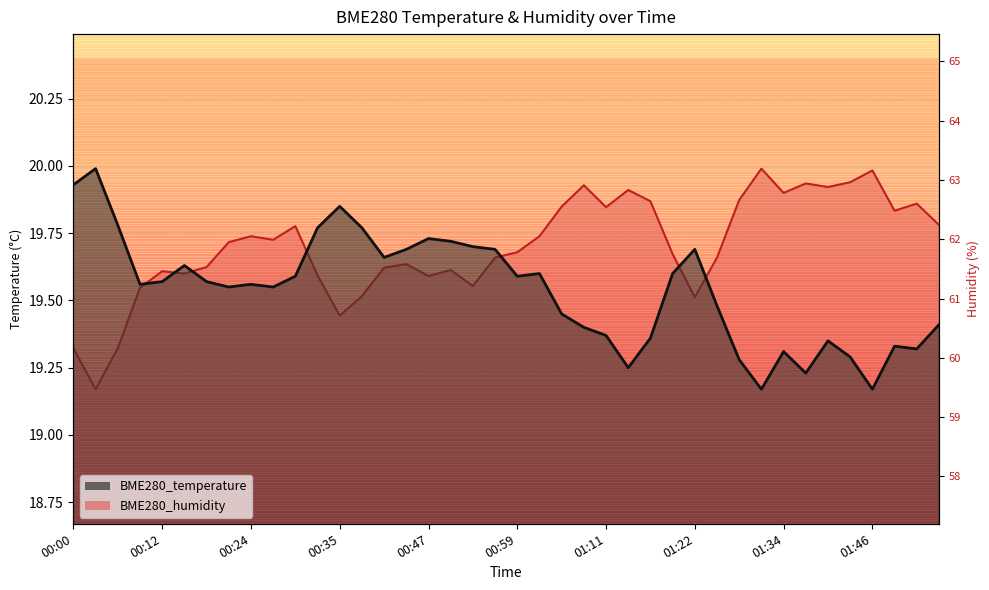

What is the sum of all BME280_temperature values?

781.5